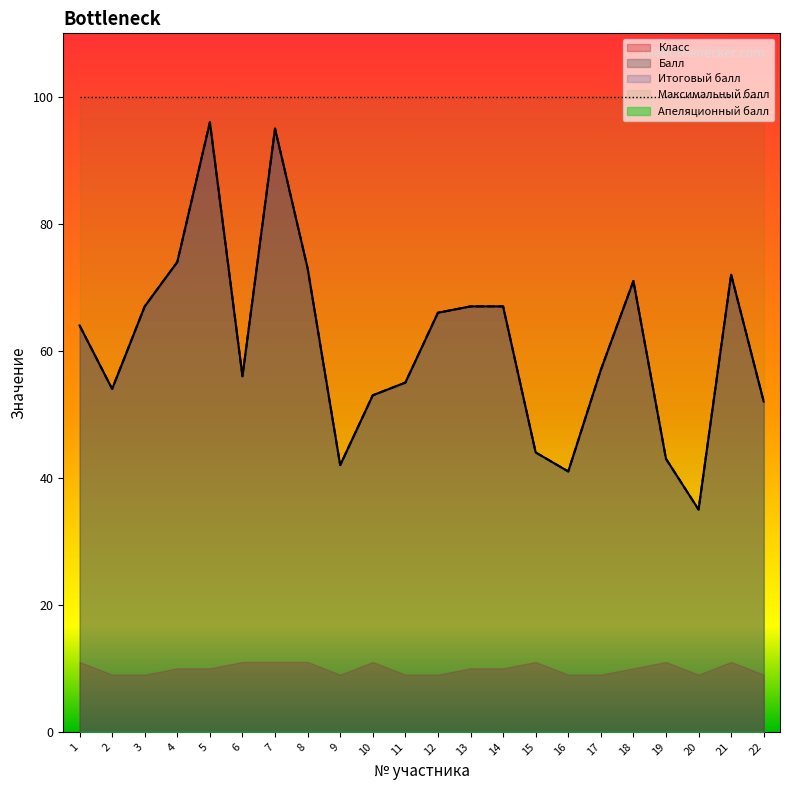

Where is the first local minimum for Итоговый балл?

2